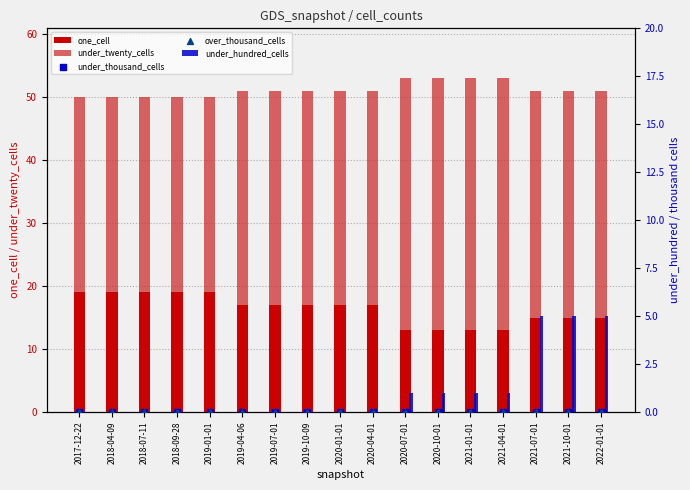

Is the value of one_cell at 2019-01-01 greater than the value of under_hundred_cells at 2021-07-01?

Yes